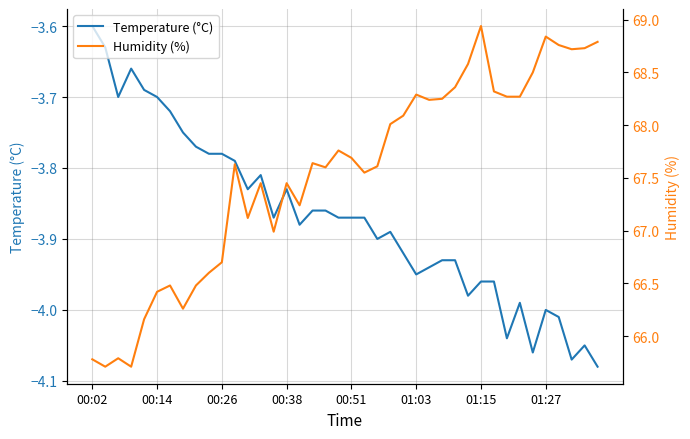

The value of Temperature (°C) at 01:27 is -4.0. True or false?

True